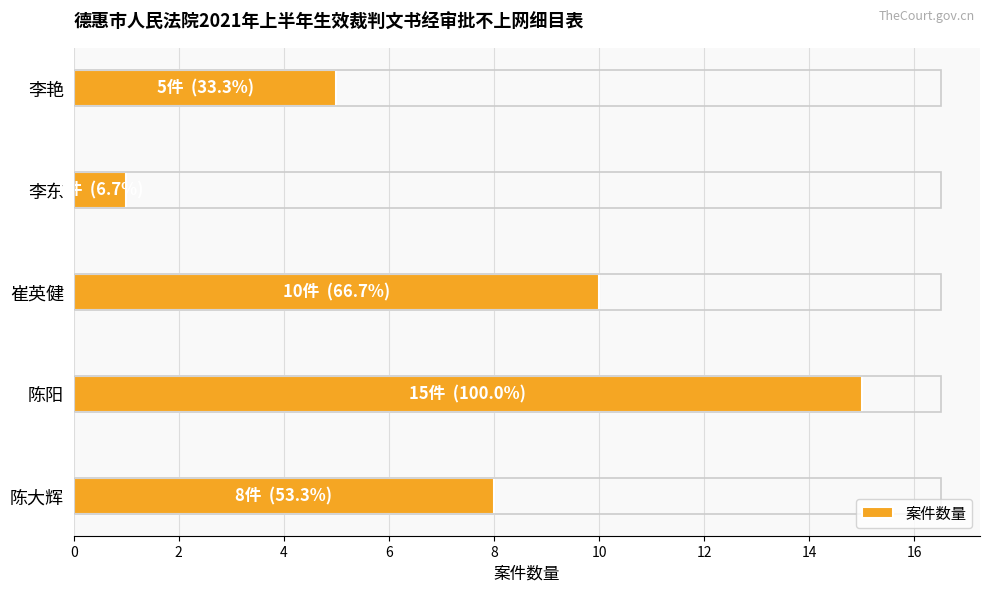

How many data points are less than 8?

2